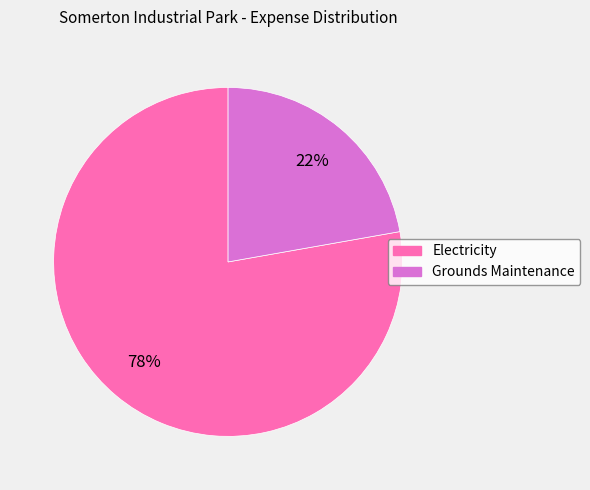

Approximately how many times larger is the value at Electricity compared to Grounds Maintenance?

3.5